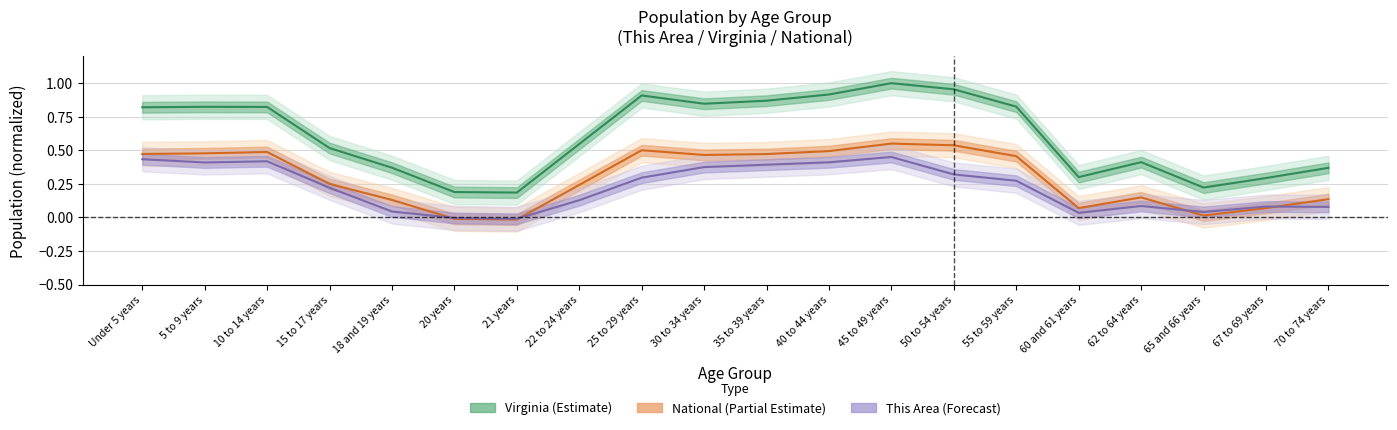

The value of National at 25 to 29 years is 0.5. True or false?

True